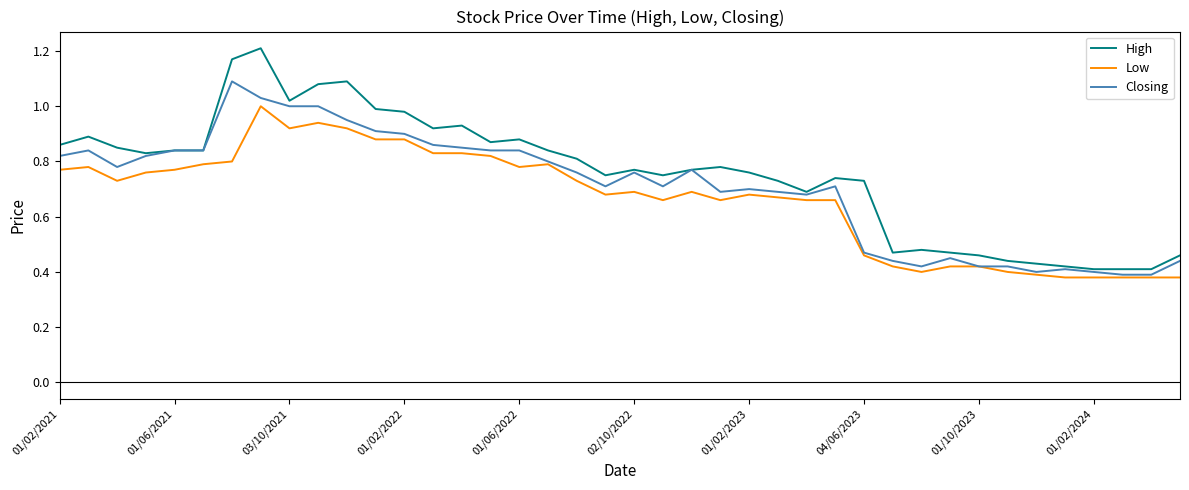

Is this an area chart (filled region under the line)?

No